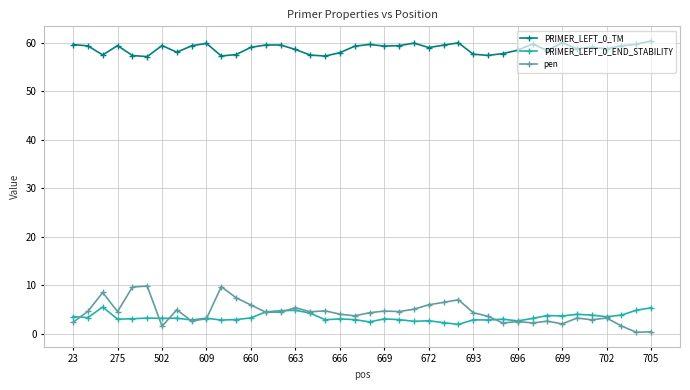

True or false: pen and PRIMER_LEFT_0_TM intersect in this chart.

False